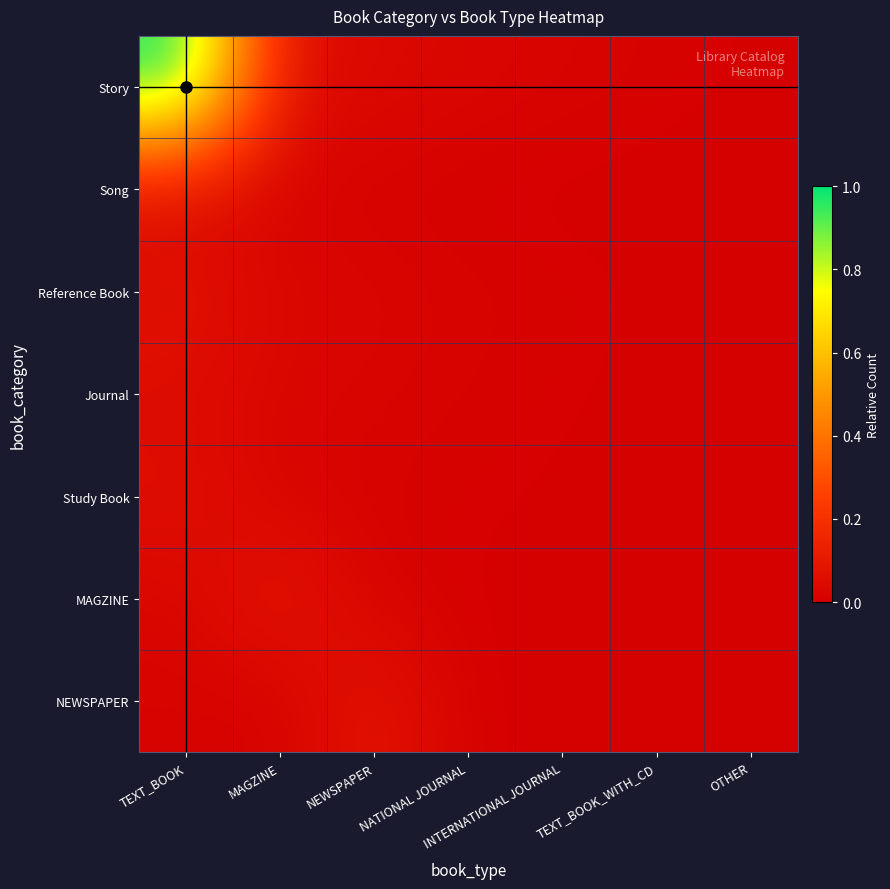

Which series has the largest range (max minus min)?

Story